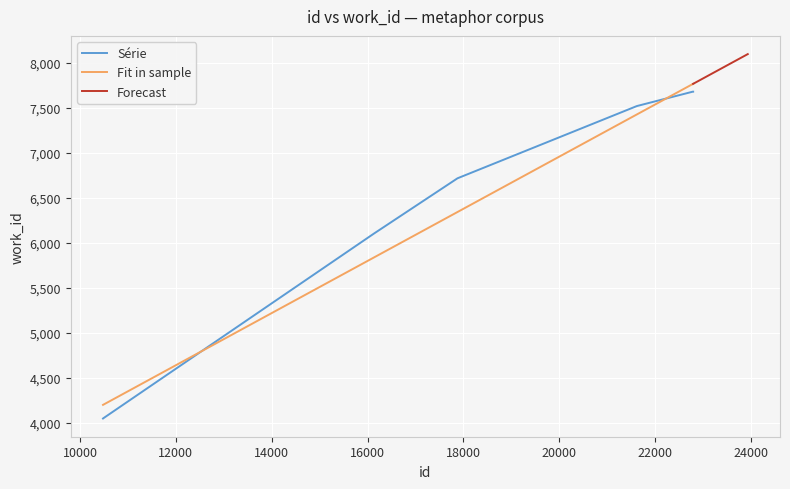

What is the highest value of the Série series?

7682.0